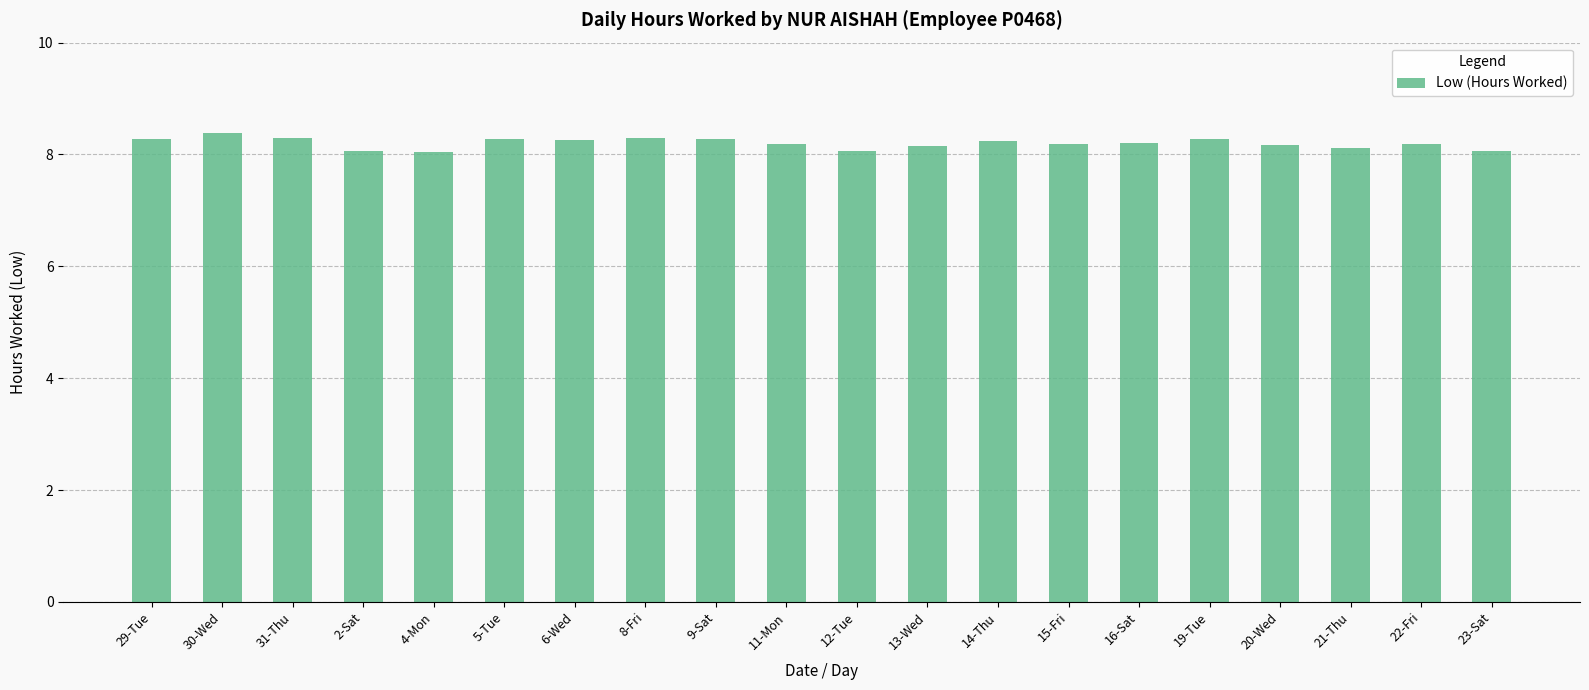

Which label corresponds to the largest value in the chart?

30-Wed